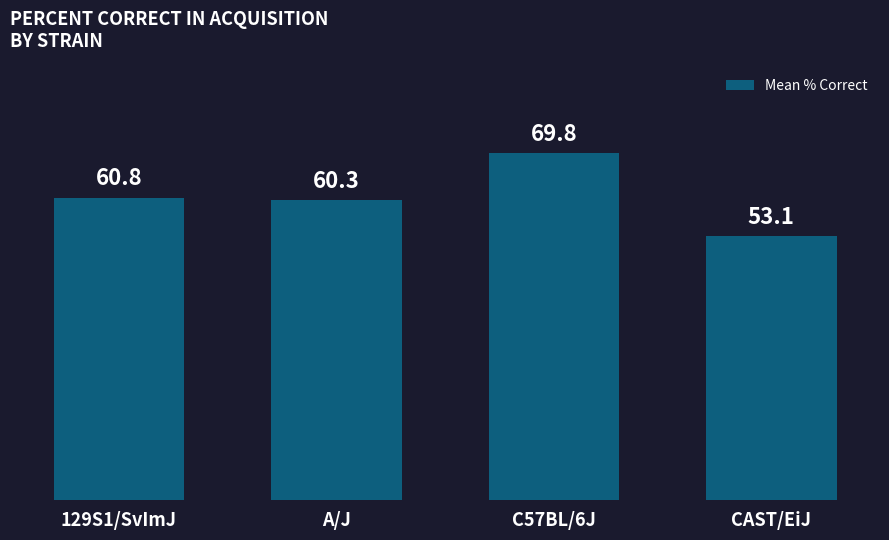

The chart shows a value of 60.3 at A/J. True or false?

True